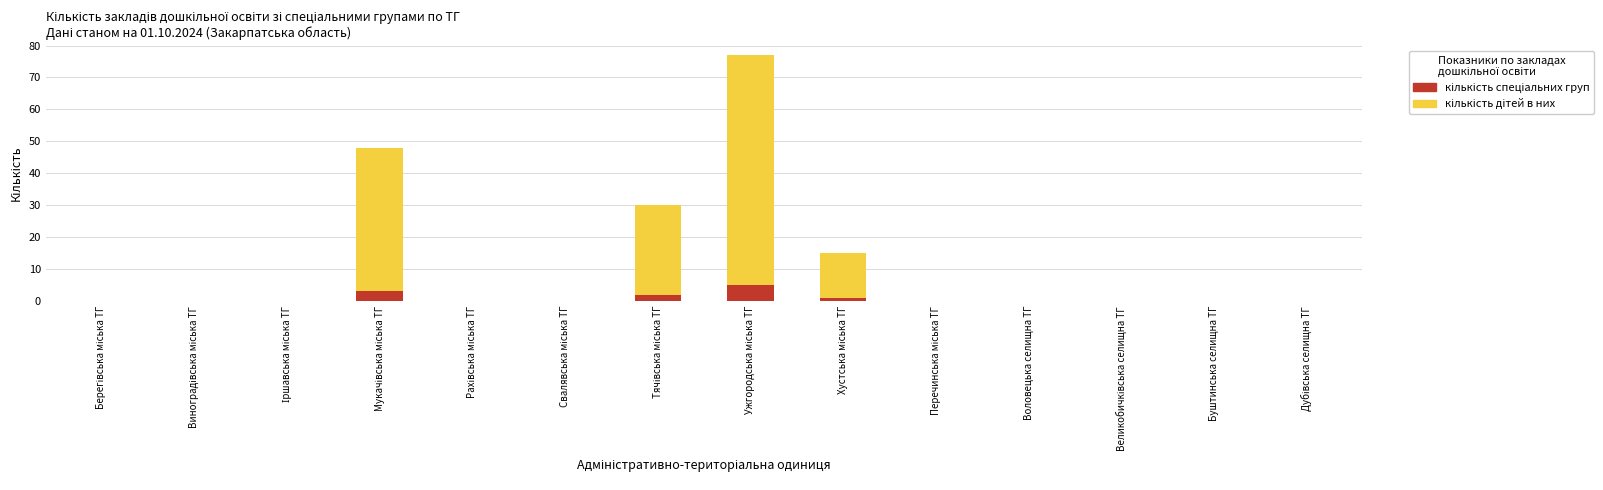

Are the bars horizontal?

No